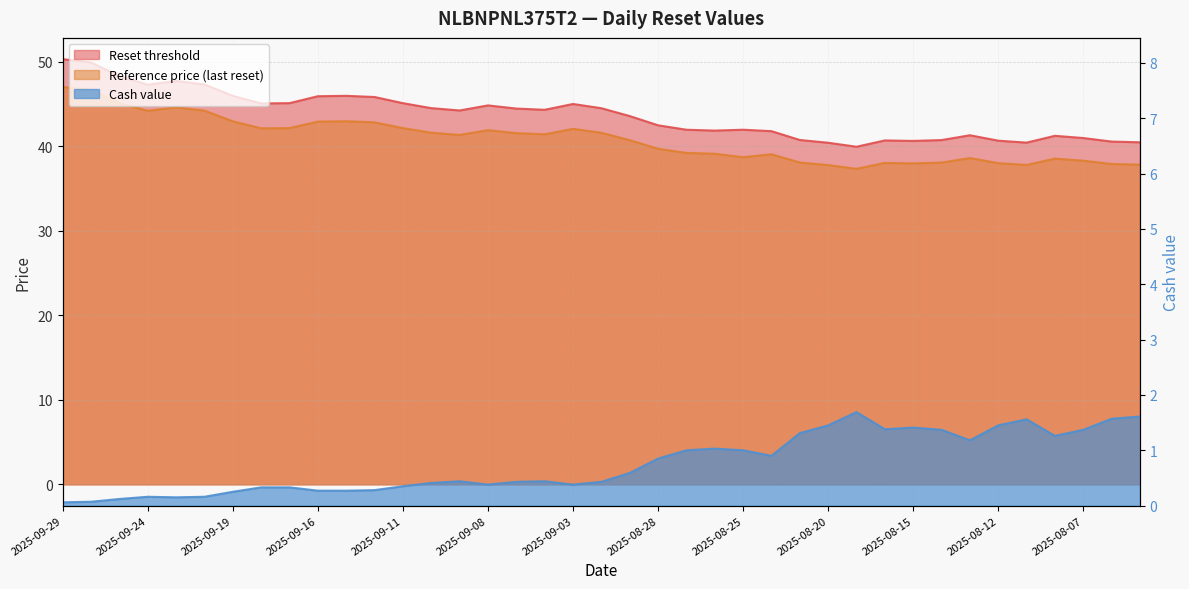

True or false: Reference price (last reset) has a value of 19.3 at 2025-08-12.

False